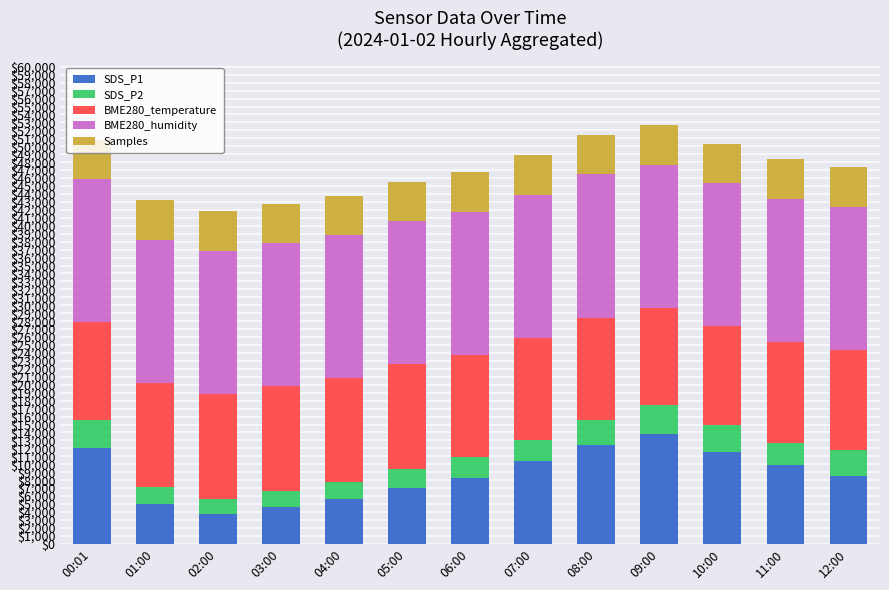

What are all the series names shown in the legend?

SDS_P1, SDS_P2, BME280_temperature, BME280_humidity, Samples